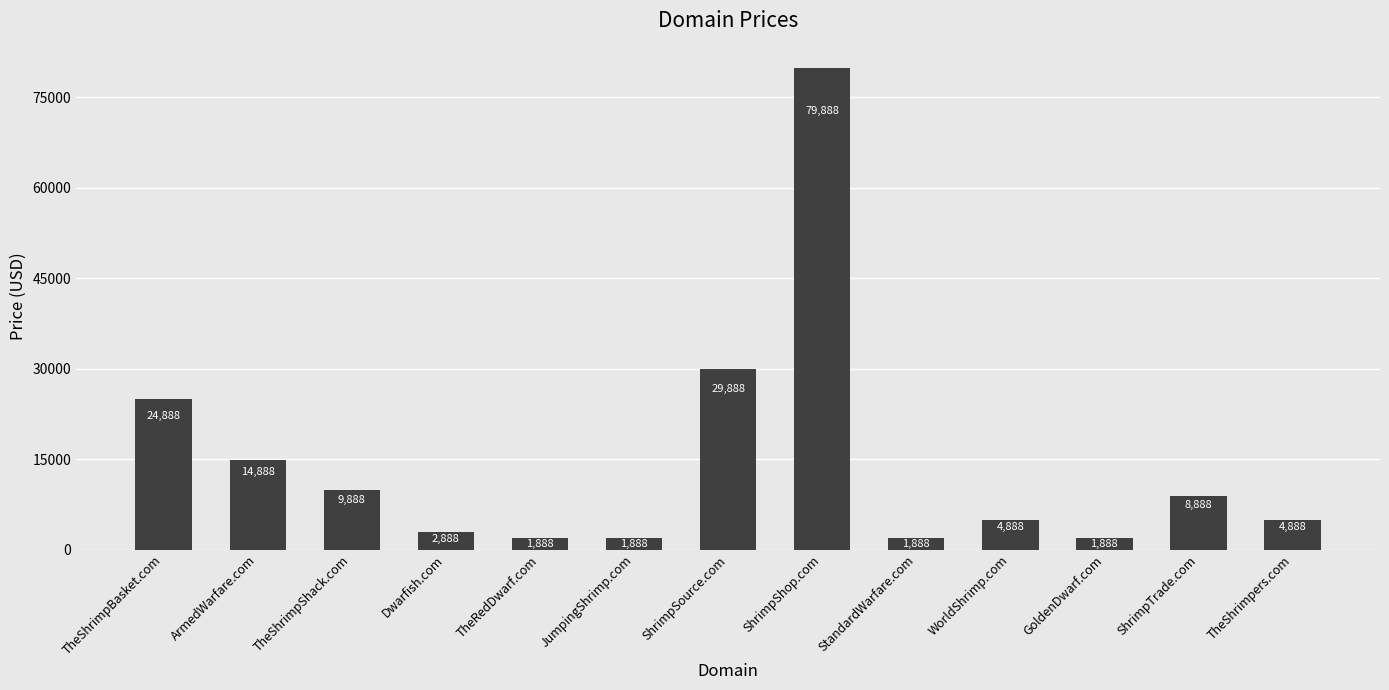

What is the value of the 9th bar from the left?

1888